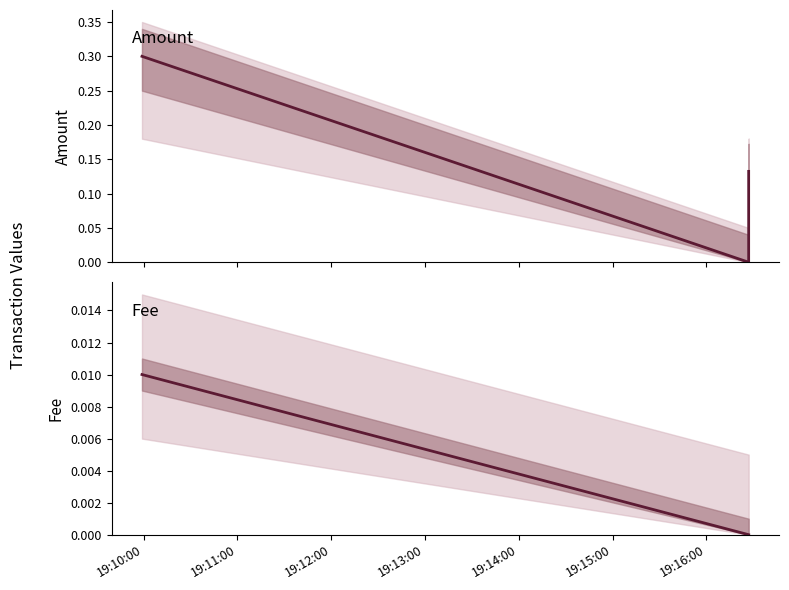

How many series are shown in this chart?

2